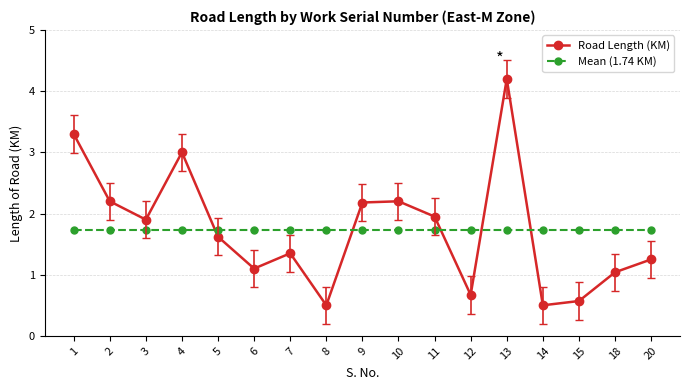

What is the sum of all Road Length (KM) values?

29.5